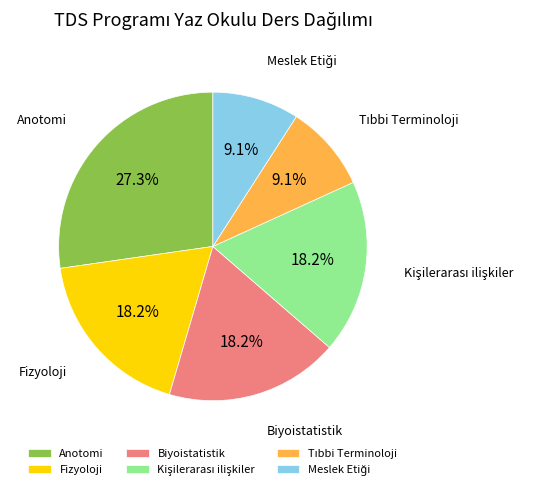

Count the number of slices in the pie.

6